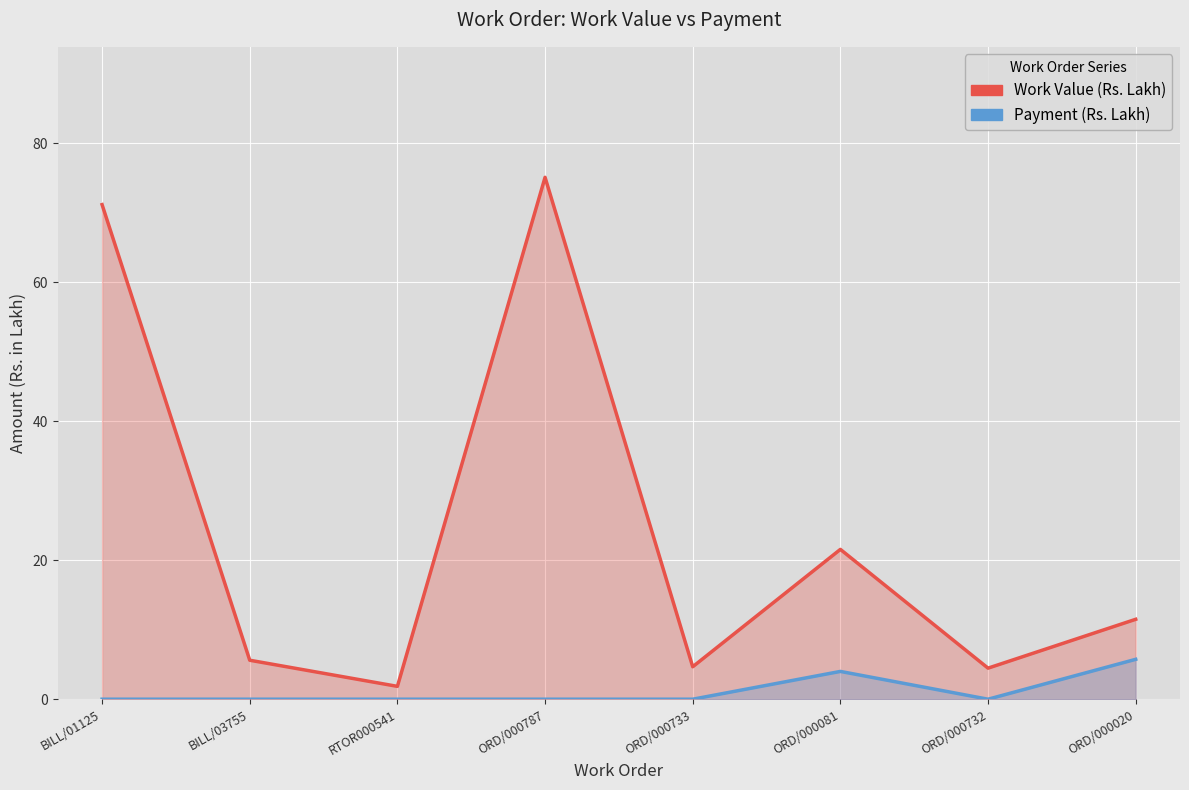

True or false: Work Value (Rs. Lakh) has more than 0 interior local peaks.

True